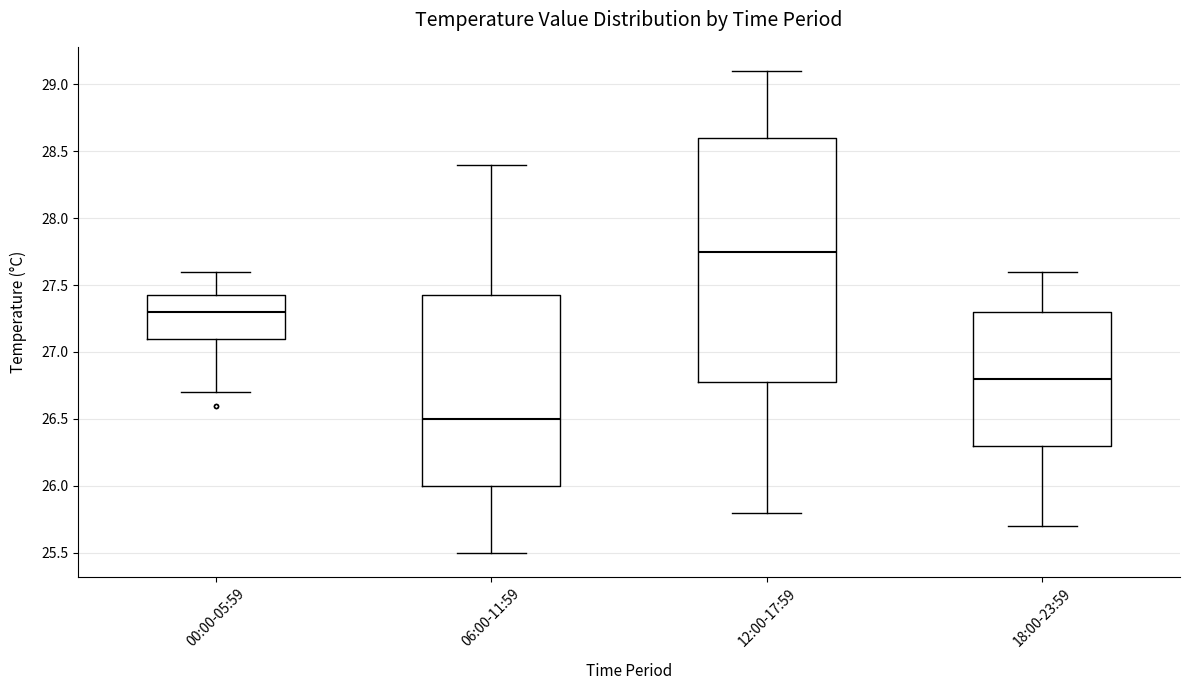

Reading left to right, transcribe this box plot: for each box, give where its median line is, the range the box spans, and where its two whiskers end, as read against the y-axis. The values are not printed on the chart, so give them approximately, as read against the axis.

00:00-05:59: median 27.30, box 27.10 to 27.45, whiskers 26.70 to 27.60
06:00-11:59: median 26.50, box 26.00 to 27.45, whiskers 25.50 to 28.40
12:00-17:59: median 27.75, box 26.80 to 28.60, whiskers 25.80 to 29.10
18:00-23:59: median 26.80, box 26.30 to 27.30, whiskers 25.70 to 27.60